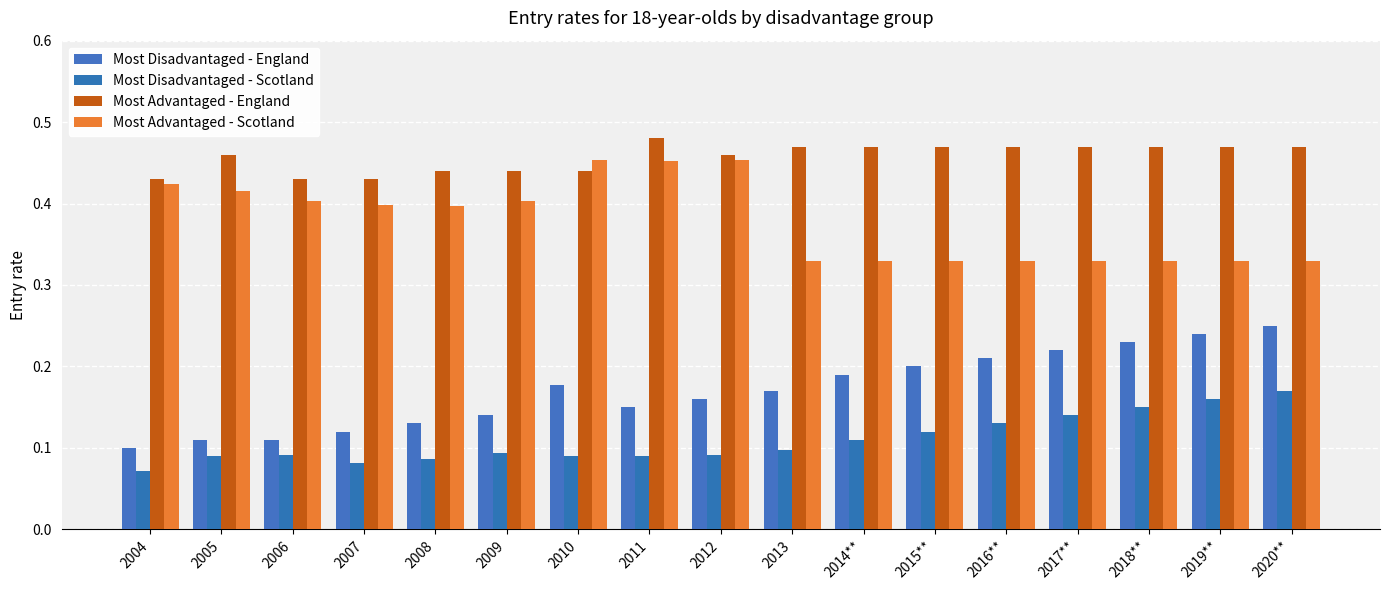

How many bars are there in total?

68